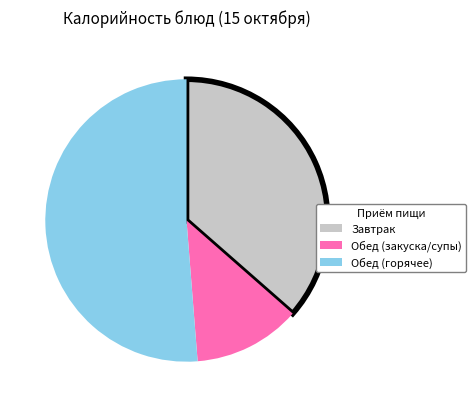

Does any single category account for the majority?

Yes